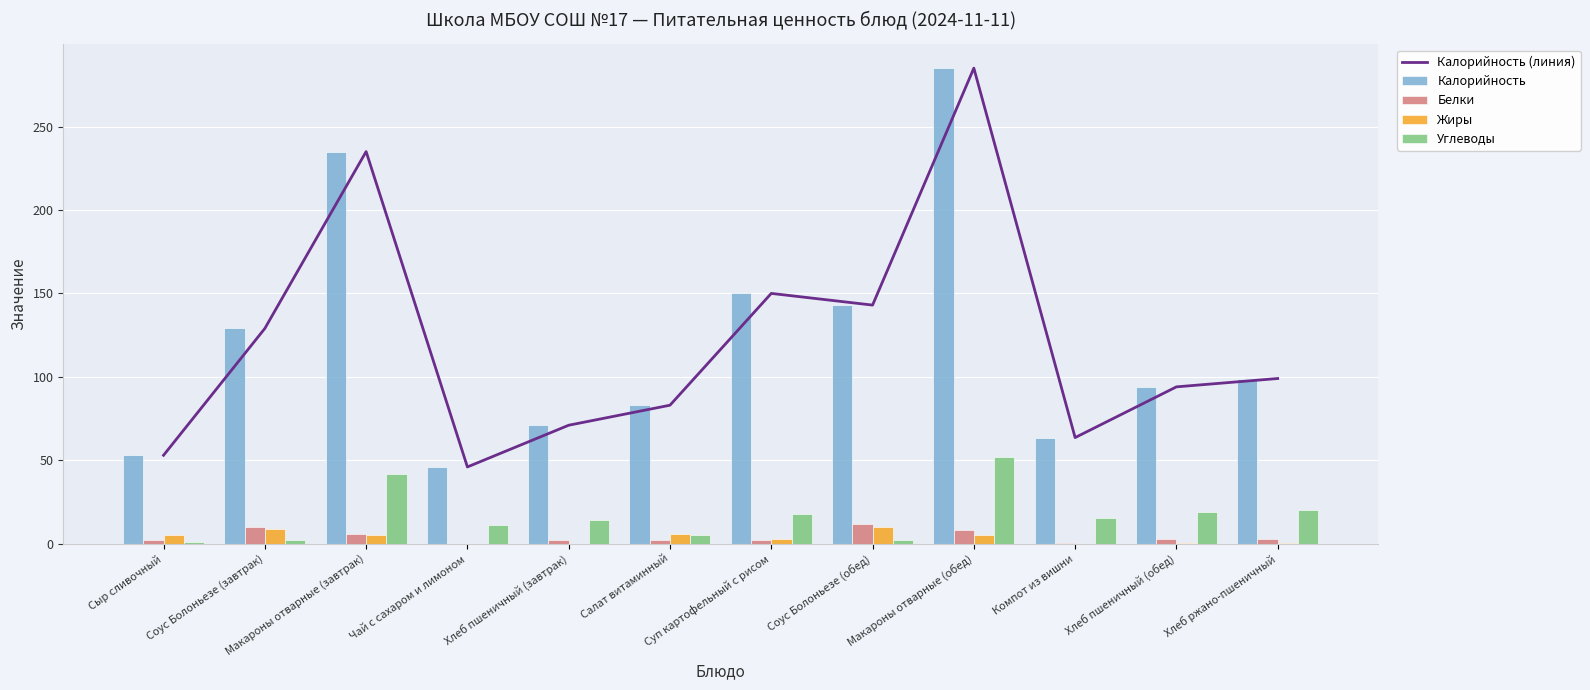

Which series has the widest spread of values?

Калорийность (линия)